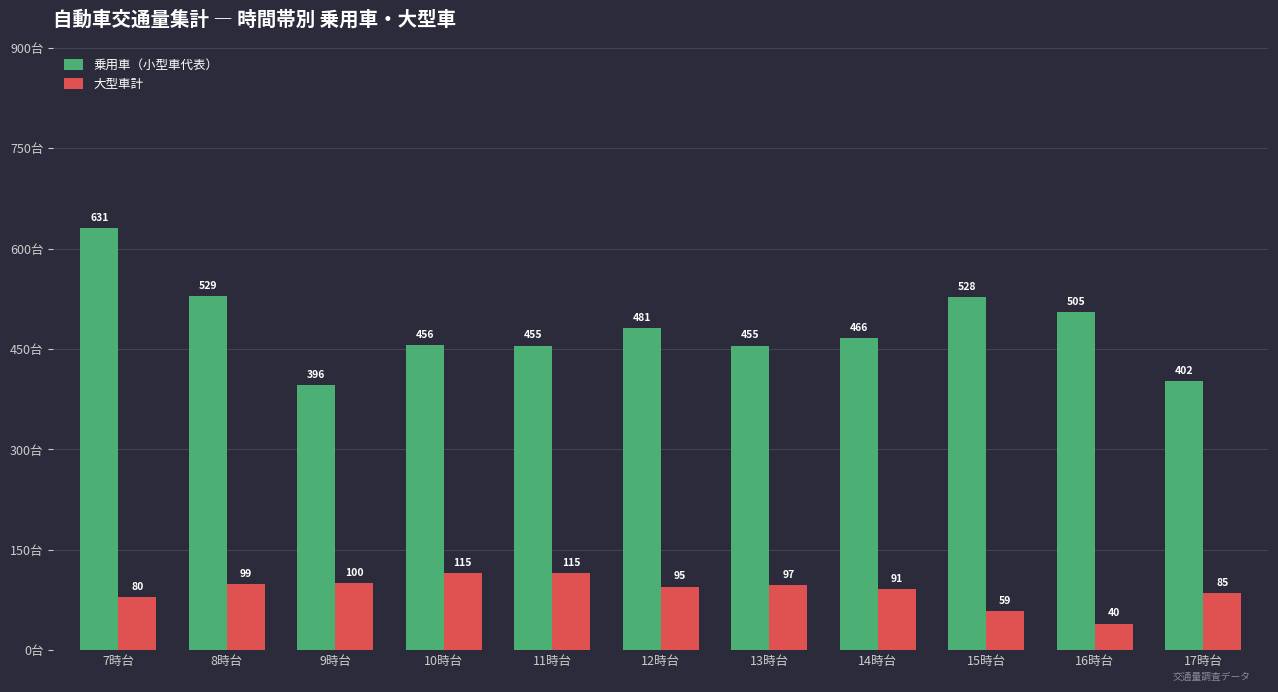

Where is 大型車計 nearest to the value 77?

7時台